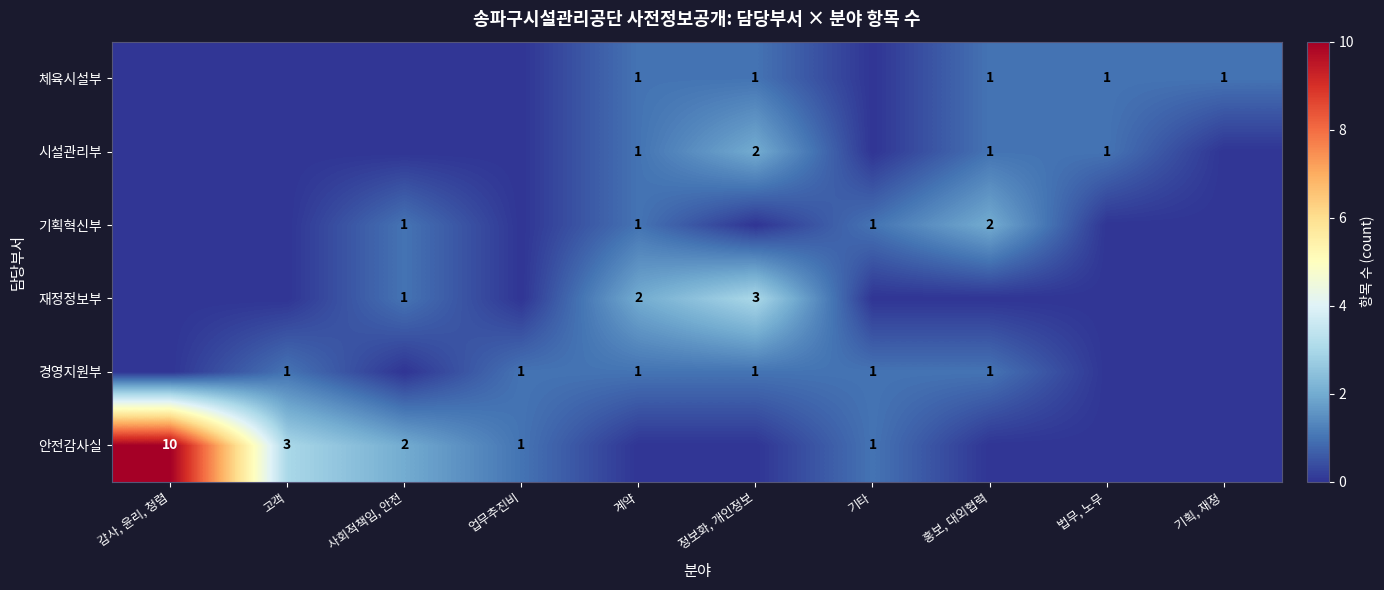

Is the value of 시설관리부 at 정보화, 개인정보 greater than the value of 기획혁신부 at 기타?

Yes